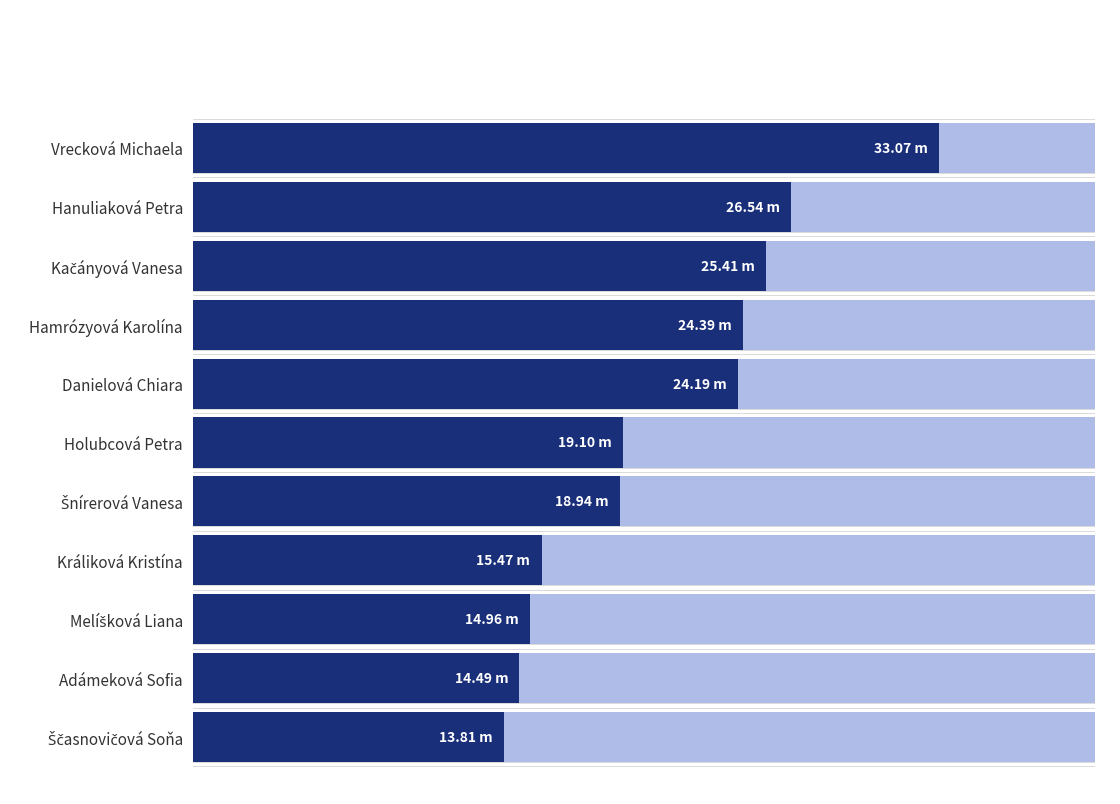

Is it true that the value at Šnírerová Vanesa is 18.9?

True